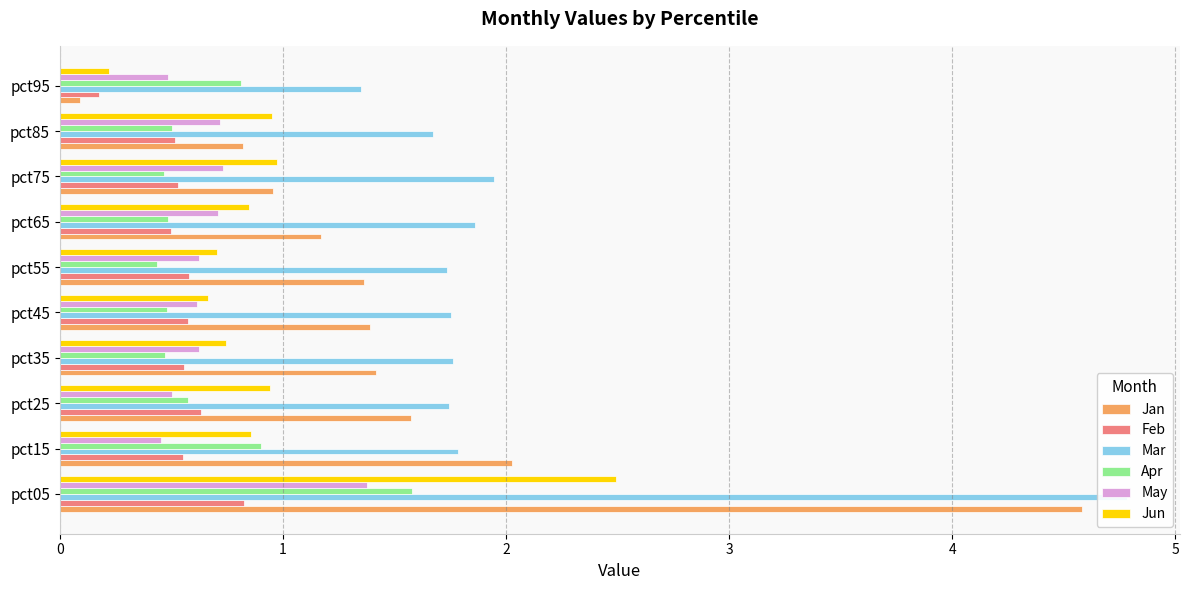

What is the sum of all Mar values?

20.4